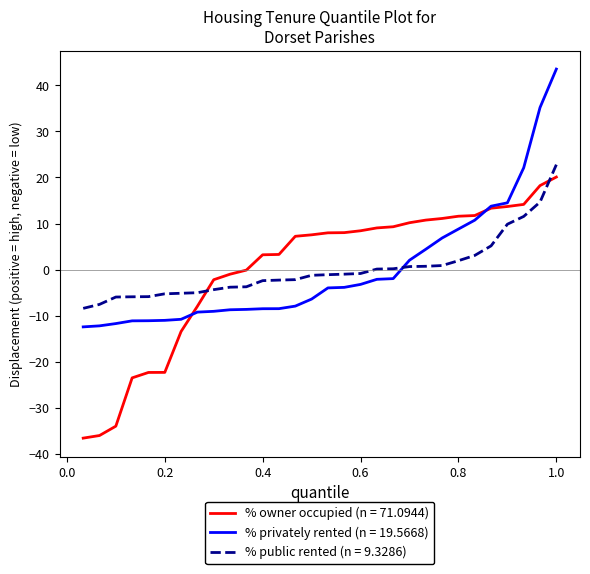

After their last crossing, which series has the higher values: % owner occupied (n = 71.0944) or % public rented (n = 9.3286)?

% public rented (n = 9.3286)